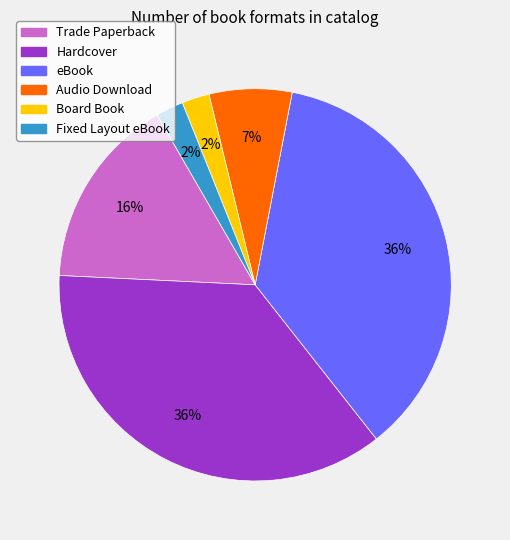

Is the sum of Trade Paperback and Audio Download greater than half?

No